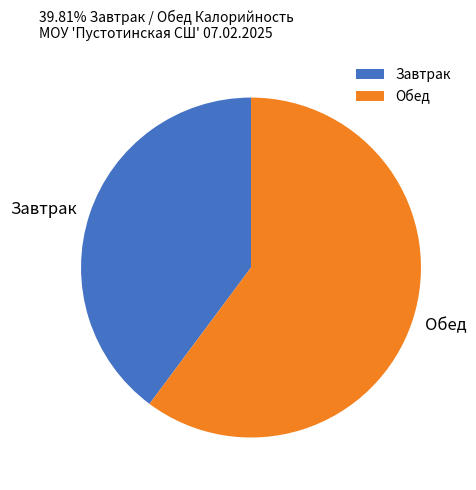

Does Завтрак represent more than half of the total?

No